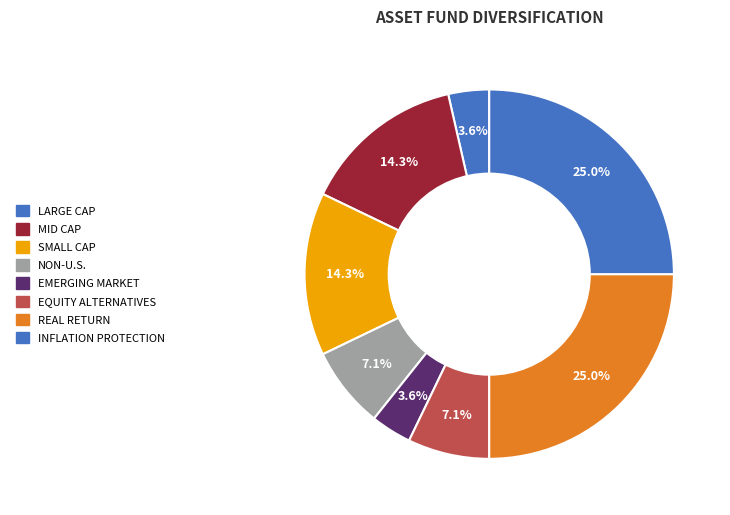

Is there any slice that represents more than half of the pie?

No